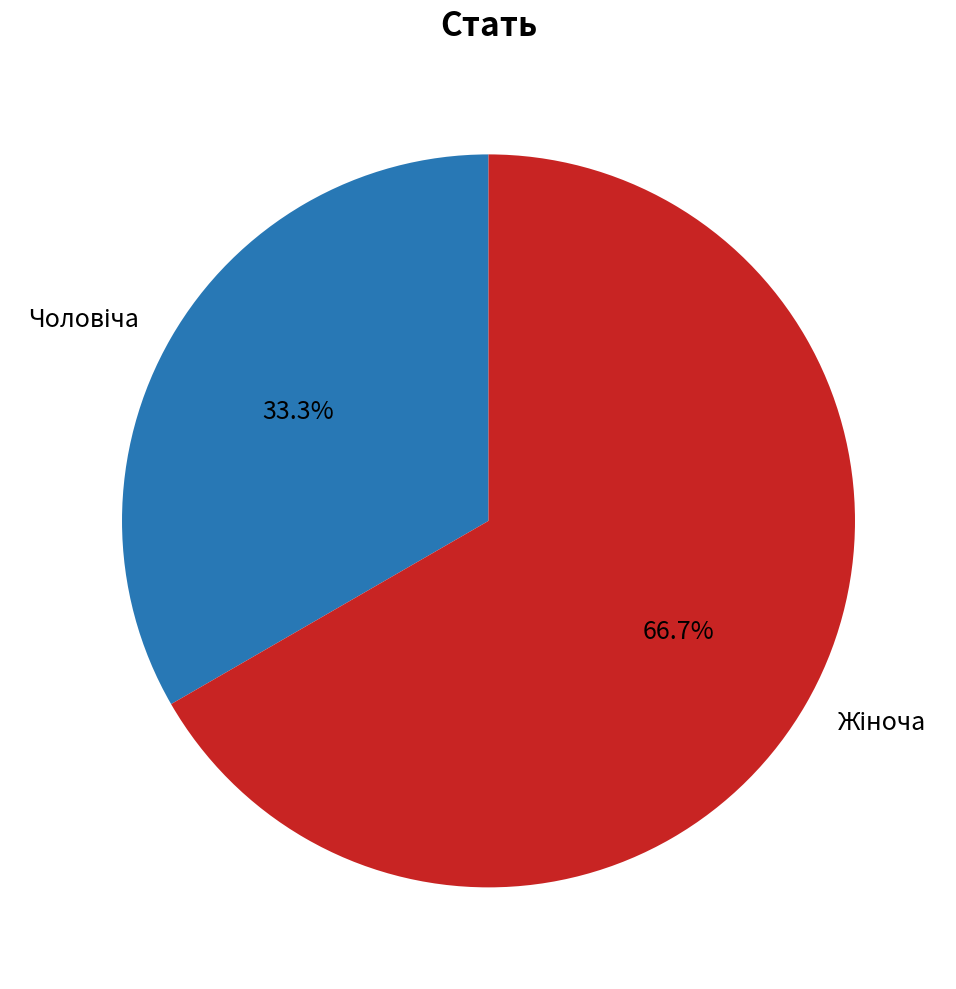

Does any single category account for the majority?

Yes